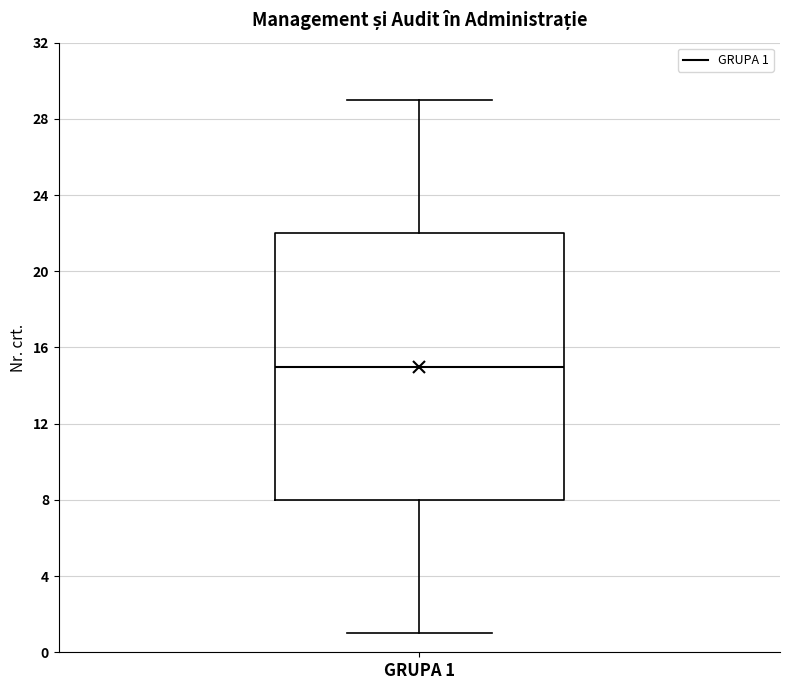

Read this box plot against the y-axis: the position of the median line, the range covered by the box, and the ends of both whiskers. The values are not printed on the chart, so give them approximately, as read against the axis.

median 15, box 8 to 22, whiskers 1 to 29